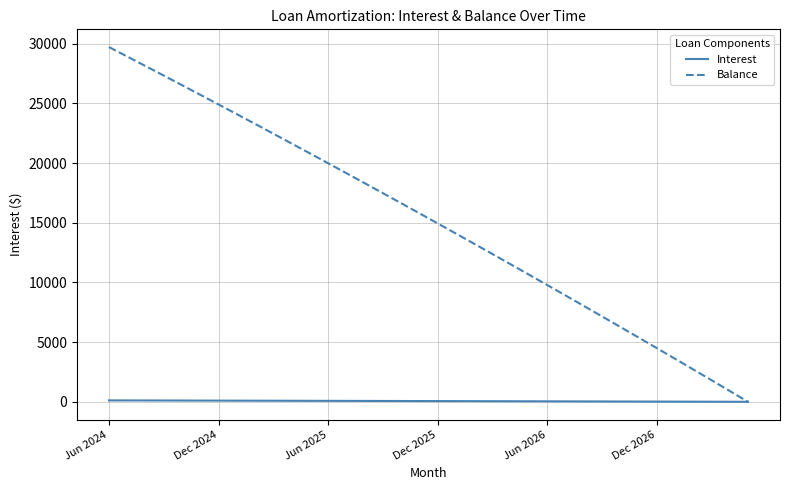

Which series has the largest total across all categories?

Balance